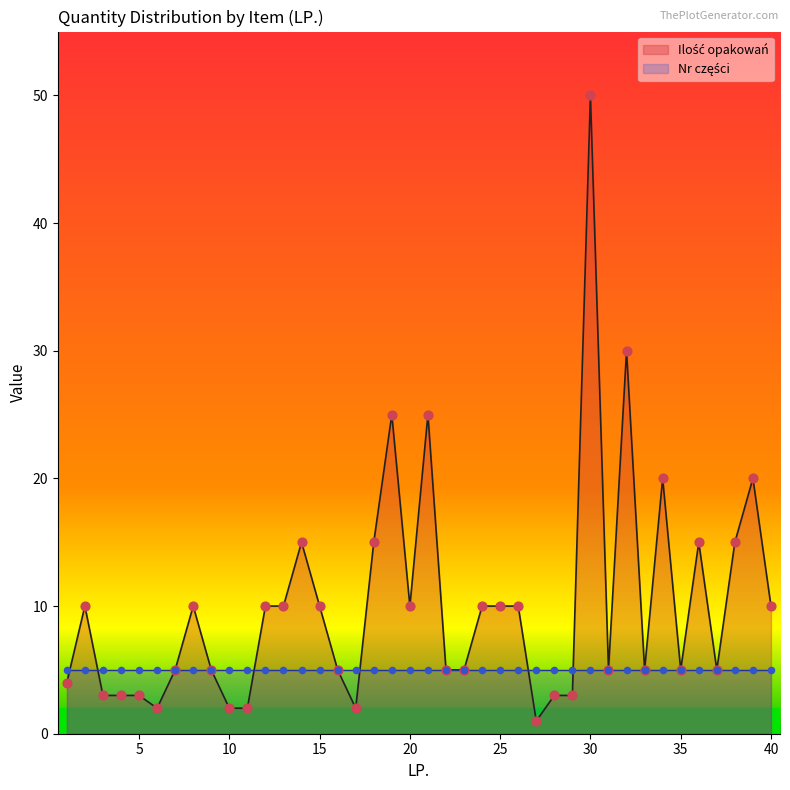

What is the ratio of the value at 40 to the value at 14?

0.7